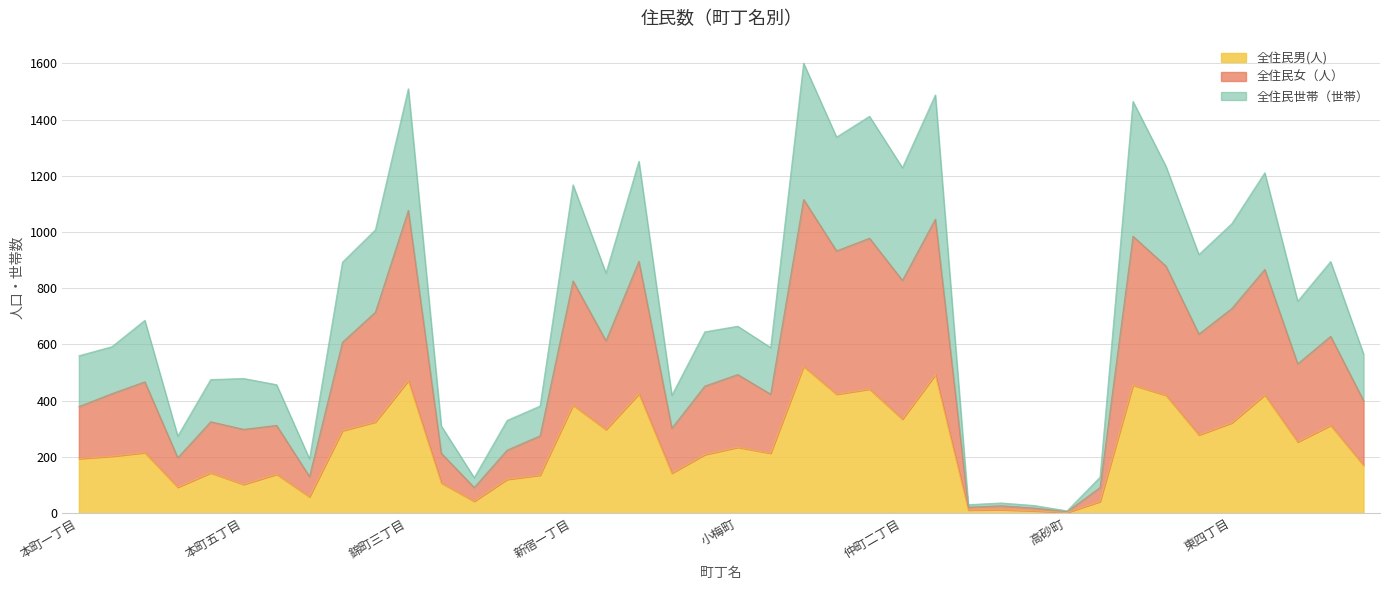

True or false: 全住民女（人） and 全住民男(人) cross at least once.

False